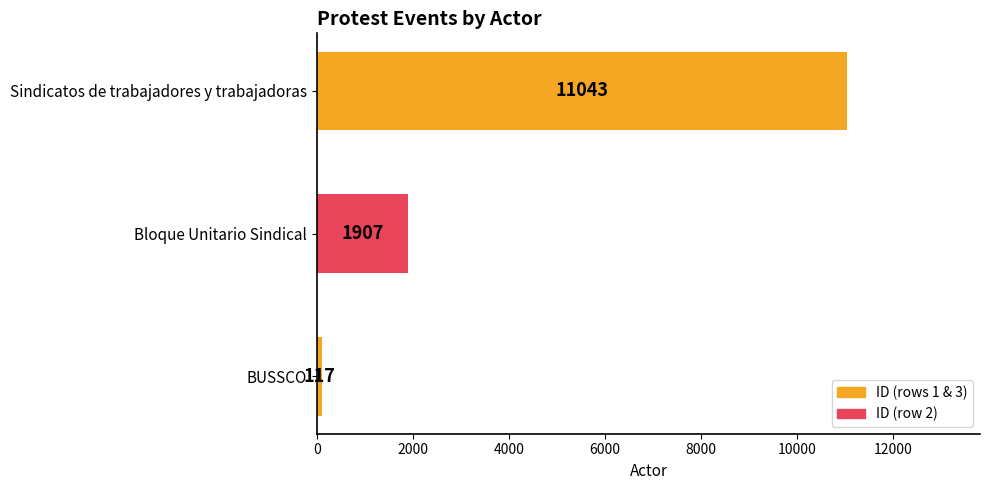

What is the difference between the maximum and second lowest values?

9136